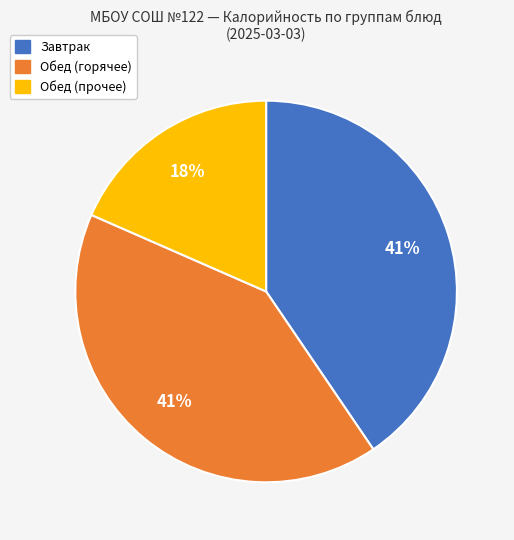

To the nearest percent, what is the difference between the largest and smallest slice percentages?

23%